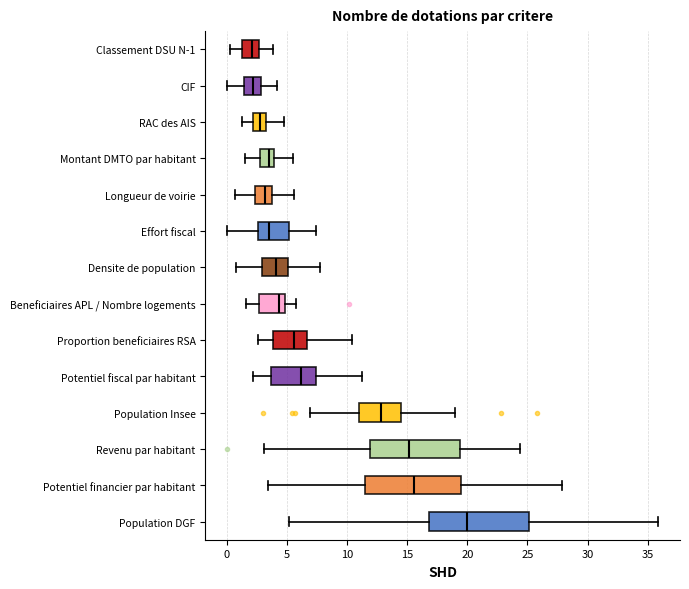

Reading bottom to top, read every box against the x-axis: the position of its median line, the range the box covers, and the ends of its whiskers. The values are not printed on the chart, so give them approximately, as read against the axis.

Population DGF: median 20.0, box 17.0 to 25.0, whiskers 5.0 to 36.0
Potentiel financier par habitant: median 15.5, box 11.5 to 19.5, whiskers 3.5 to 28.0
Revenu par habitant: median 15.0, box 12.0 to 19.5, whiskers 3.0 to 24.5
Population Insee: median 13.0, box 11.0 to 14.5, whiskers 7.0 to 19.0
Potentiel fiscal par habitant: median 6.0, box 3.5 to 7.5, whiskers 2.0 to 11.5
Proportion beneficiaires RSA: median 5.5, box 4.0 to 6.5, whiskers 2.5 to 10.5
Beneficiaires APL / Nombre logements: median 4.5, box 2.5 to 5.0, whiskers 1.5 to 5.5
Densite de population: median 4.0, box 3.0 to 5.0, whiskers 1.0 to 7.5
Effort fiscal: median 3.5, box 2.5 to 5.0, whiskers 0.0 to 7.5
Longueur de voirie: median 3.0, box 2.5 to 4.0, whiskers 0.5 to 5.5
Montant DMTO par habitant: median 3.5, box 2.5 to 4.0, whiskers 1.5 to 5.5
RAC des AIS: median 3.0, box 2.0 to 3.5, whiskers 1.5 to 5.0
CIF: median 2.0, box 1.5 to 3.0, whiskers 0.0 to 4.0
Classement DSU N-1: median 2.0, box 1.5 to 2.5, whiskers 0.5 to 4.0